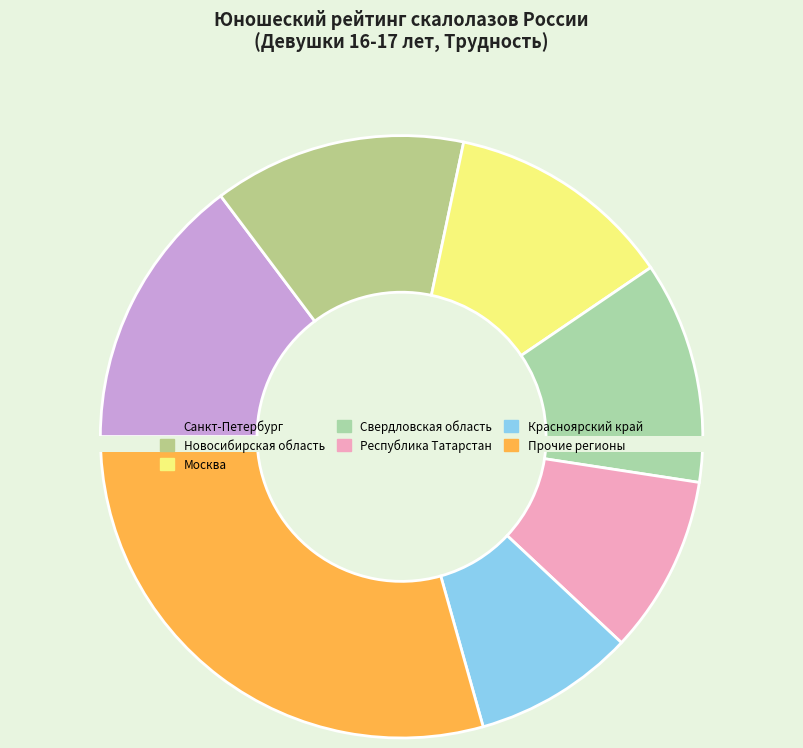

To the nearest percent, what percentage of the pie is Свердловская область?

12%